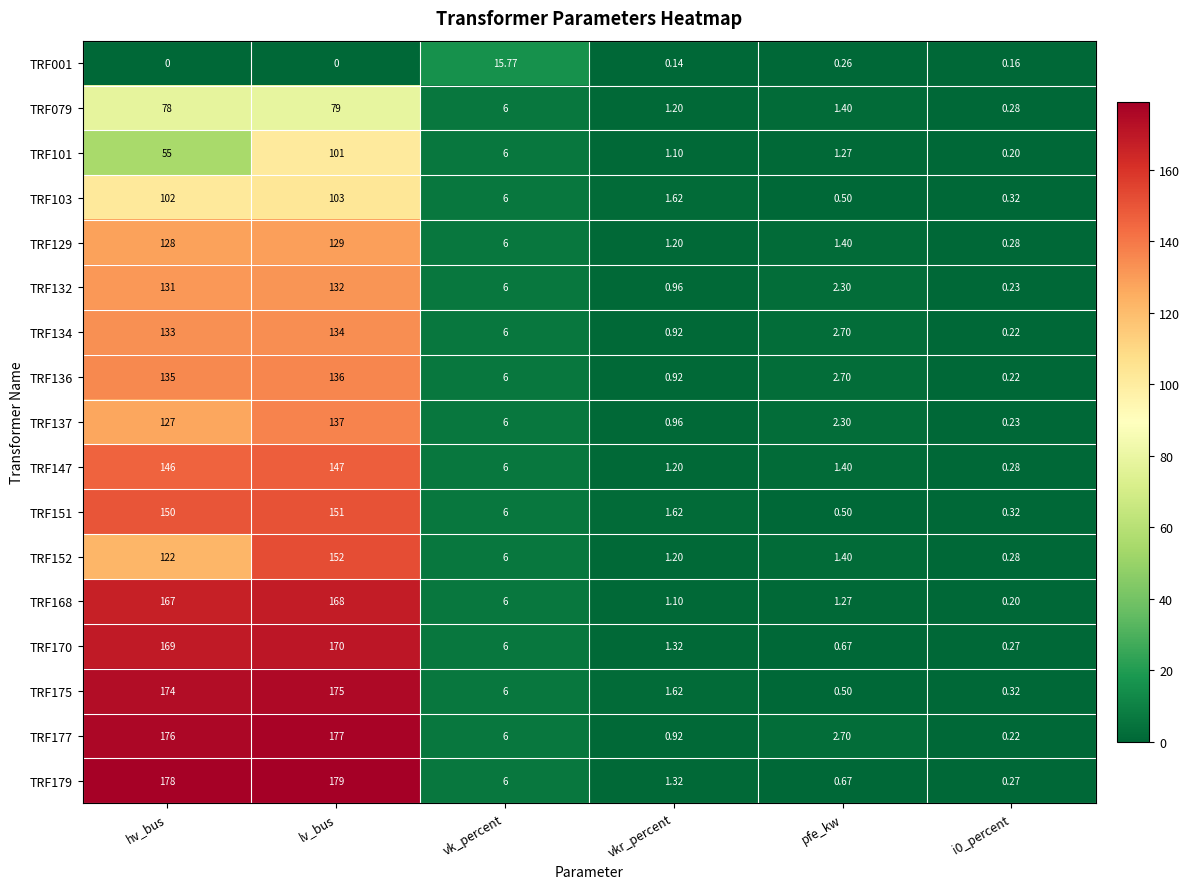

How many distinct data groups are displayed?

17